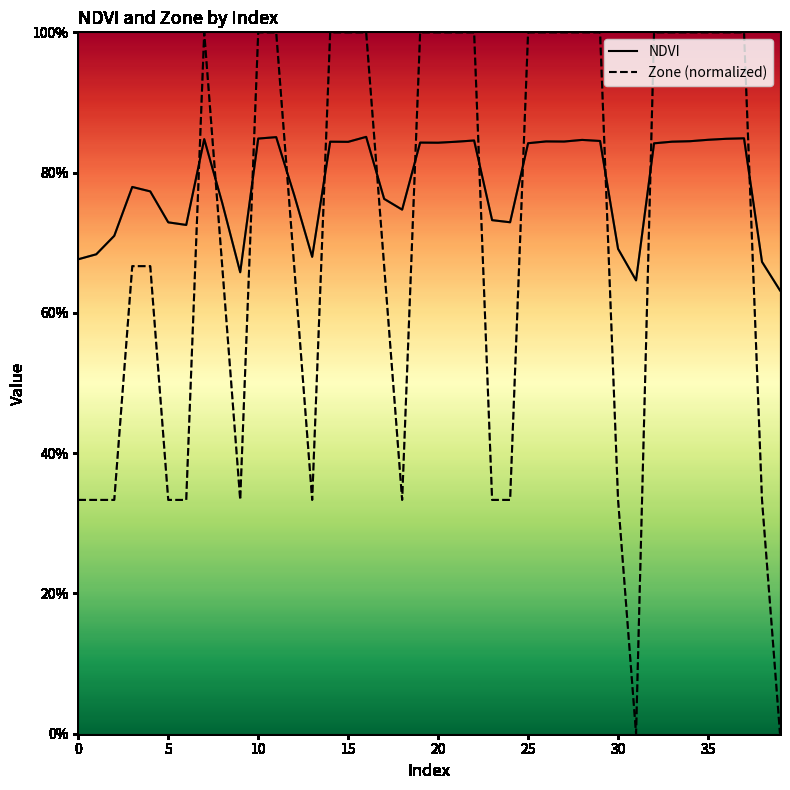

What are all the series names shown in the legend?

NDVI, Zone (normalized)